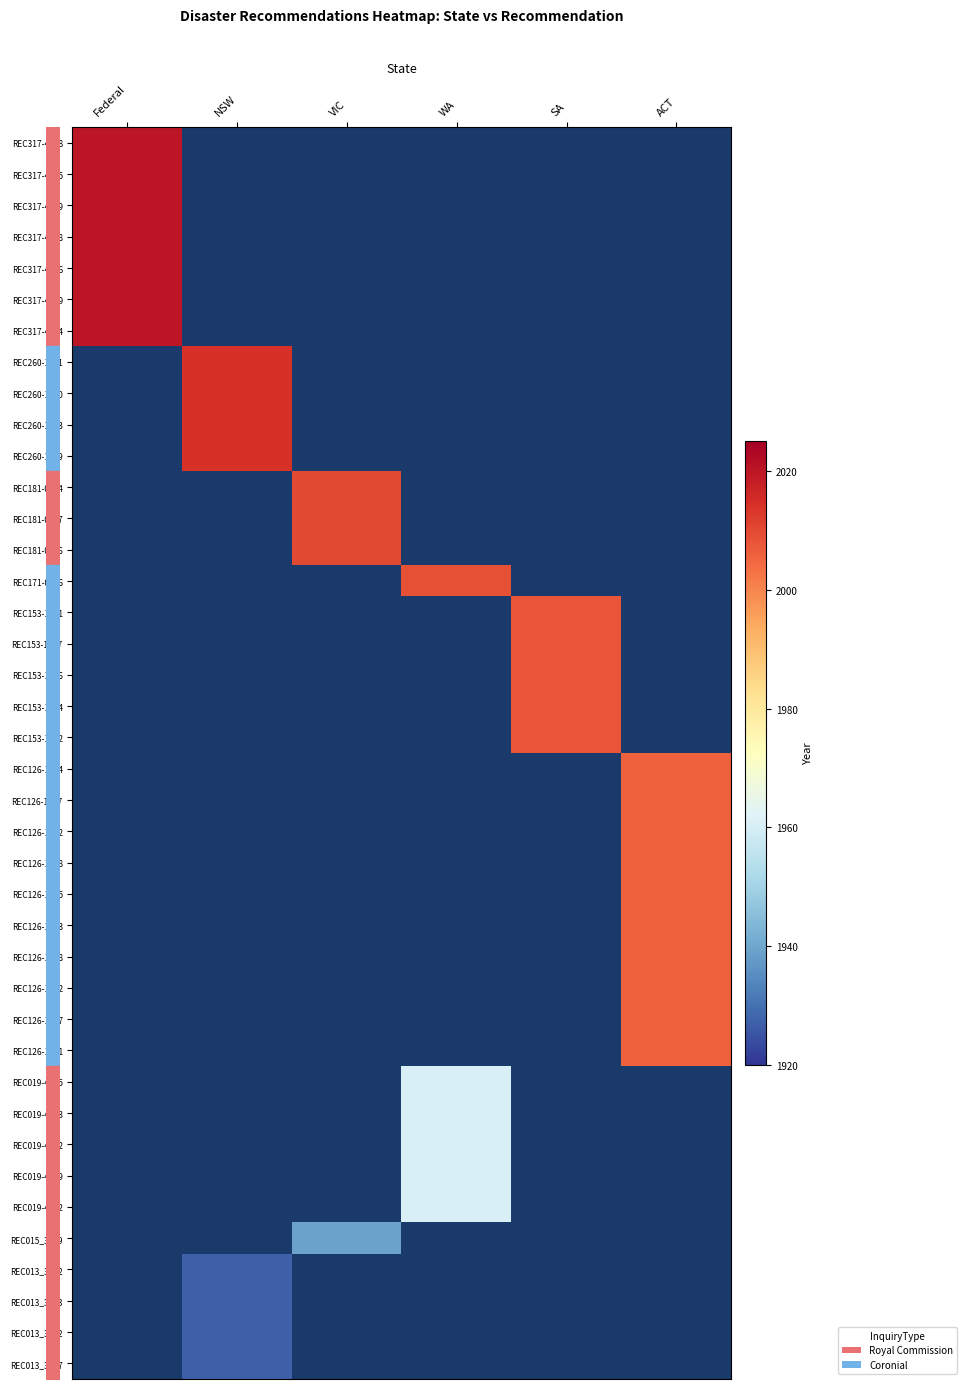

Which label corresponds to the largest value in the chart?

Federal